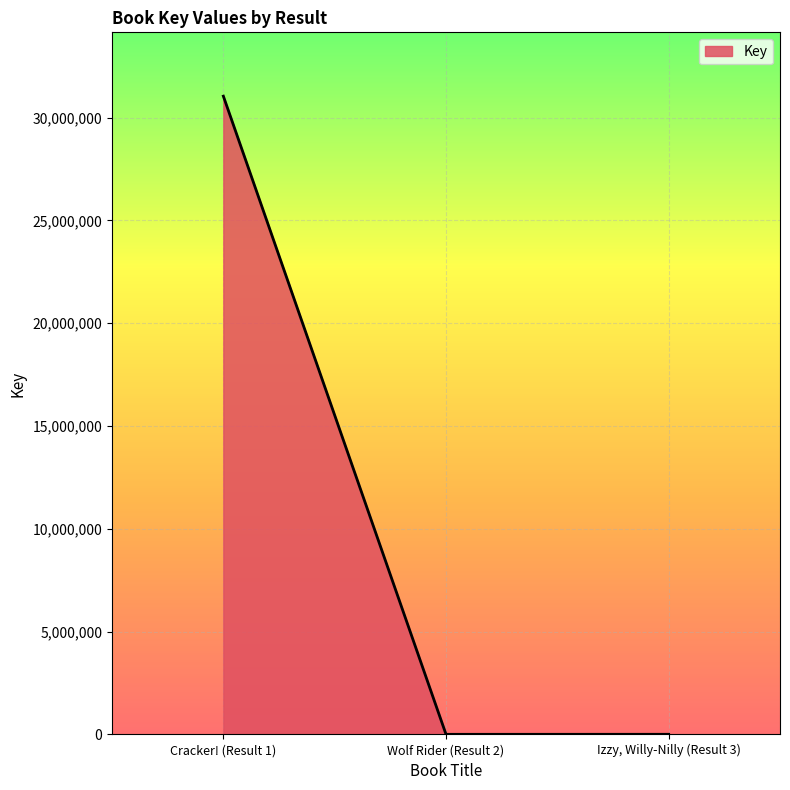

What is the maximum value shown in the chart?

31041879